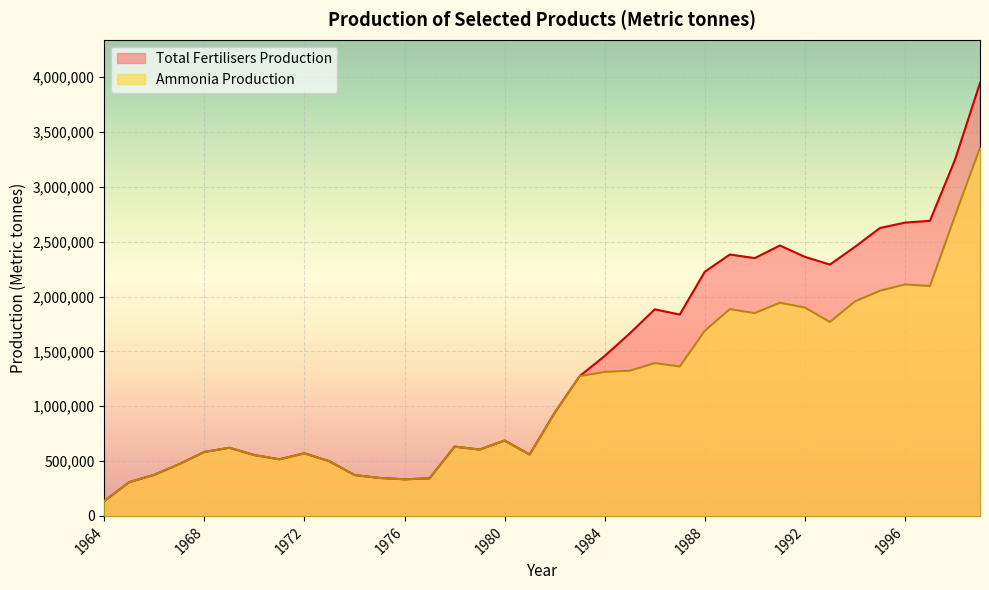

Where is the first local minimum for Ammonia Production?

1971